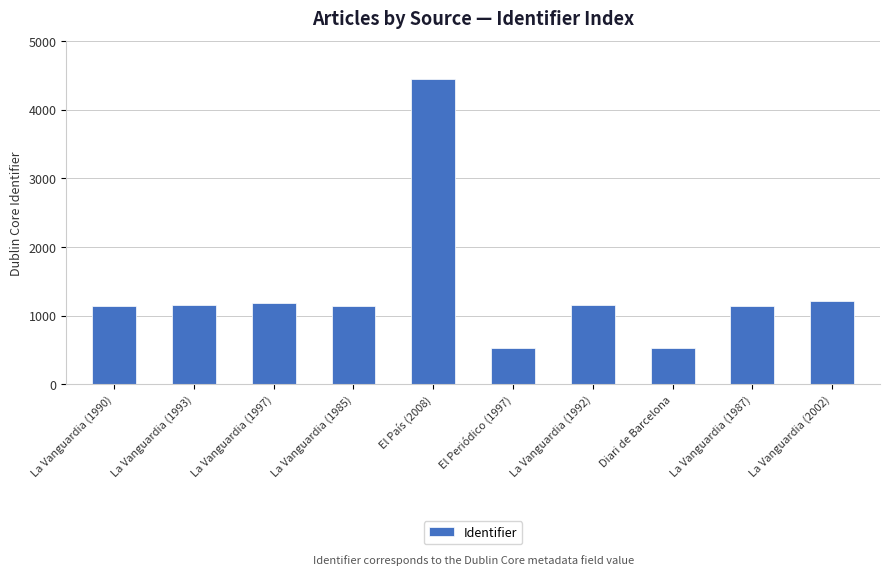

What is the sum of the values at La Vanguardia (1987) and El Periódico (1997)?

1672